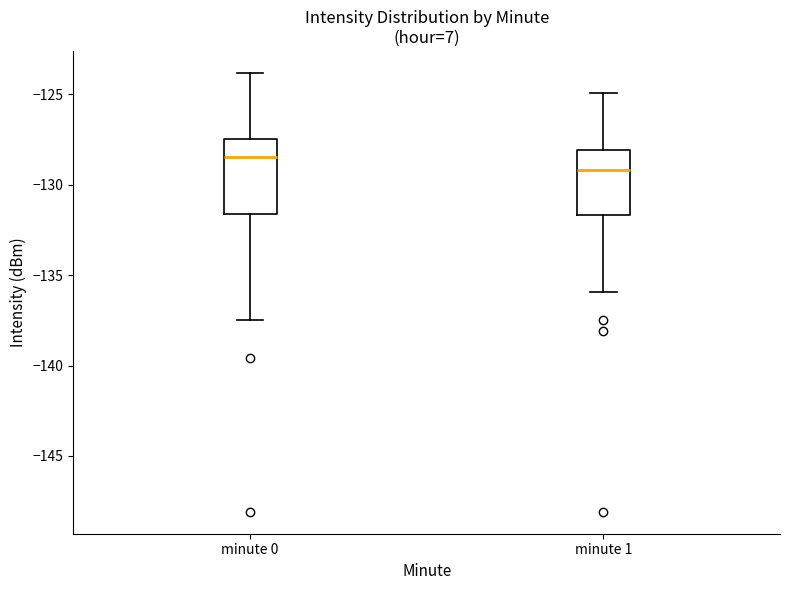

Reading left to right, transcribe this box plot: for each box, give where its median line is, the range the box spans, and where its two whiskers end, as read against the y-axis. The values are not printed on the chart, so give them approximately, as read against the axis.

minute 0: median -128.5, box -131.5 to -127.5, whiskers -137.5 to -124.0
minute 1: median -129.0, box -131.5 to -128.0, whiskers -136.0 to -125.0